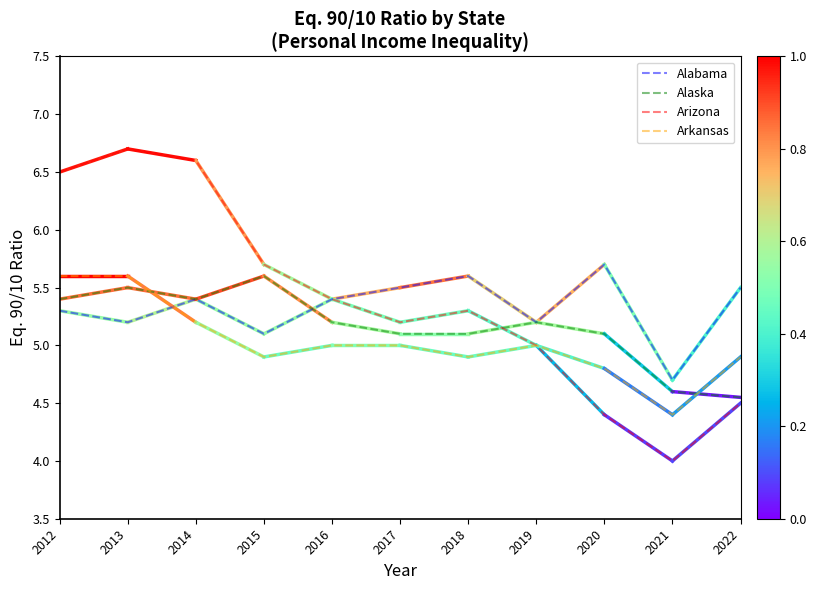

At which category is the sum across all series the highest?

2013